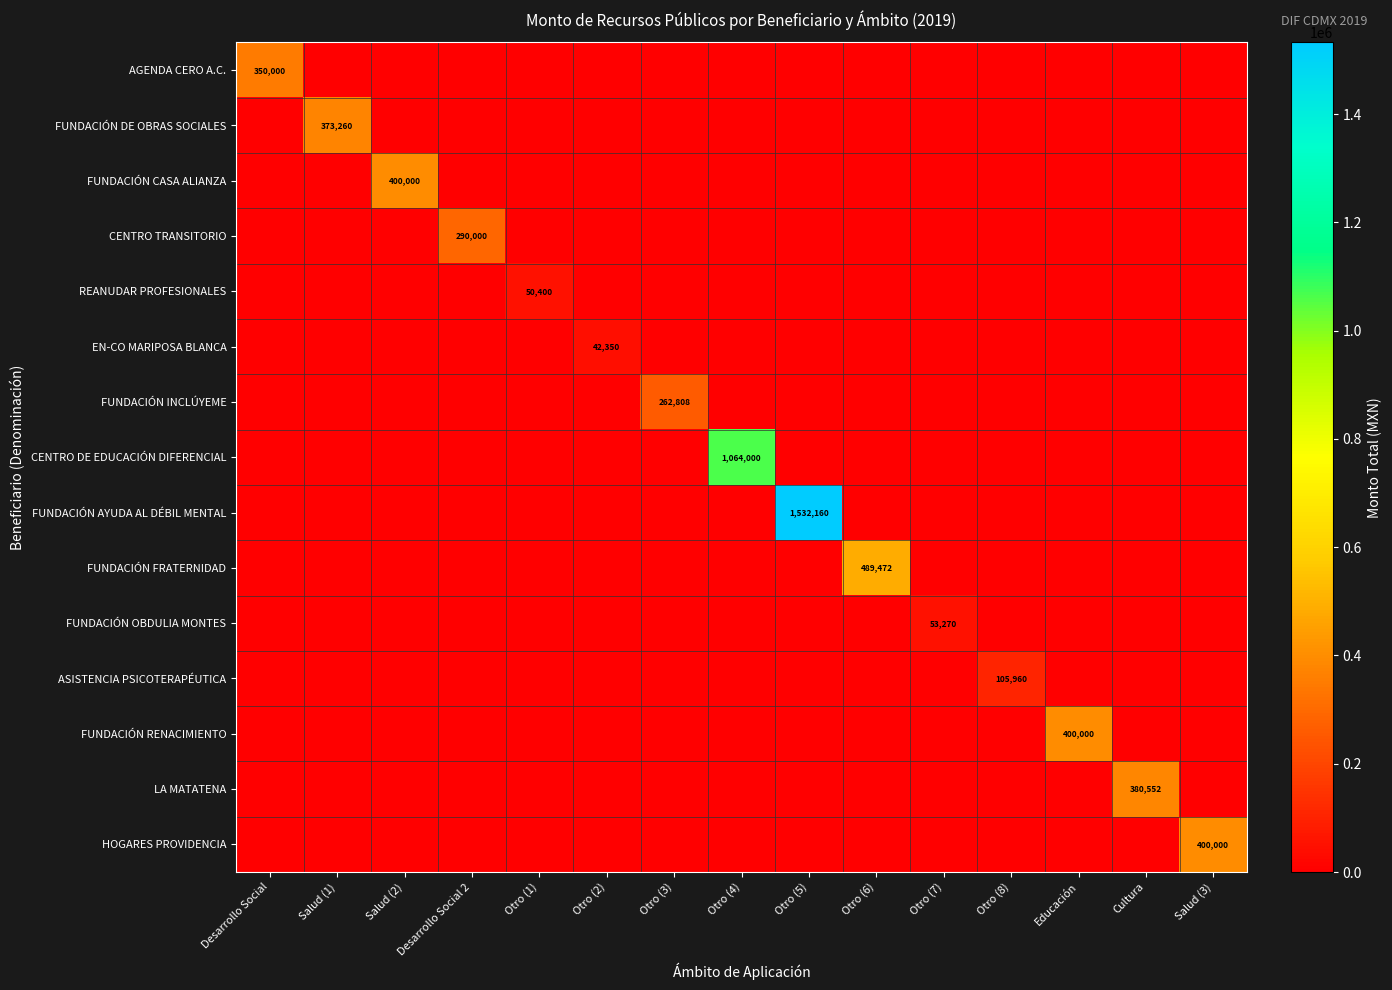

True or false: FUNDACIÓN FRATERNIDAD has a value of 205436 at Desarrollo Social.

False